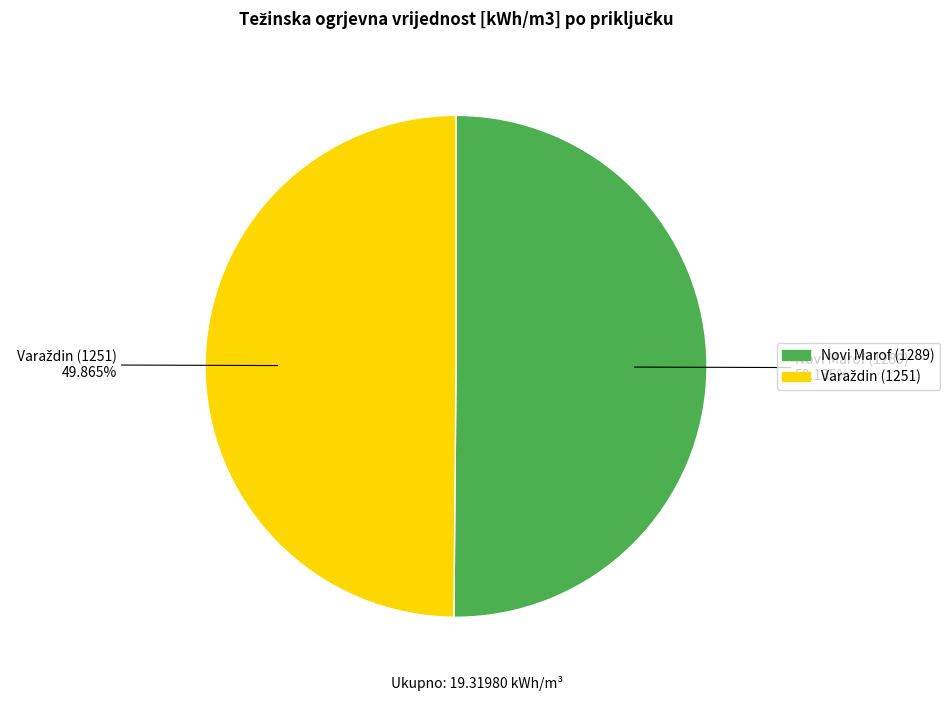

Is there any slice that represents more than half of the pie?

Yes